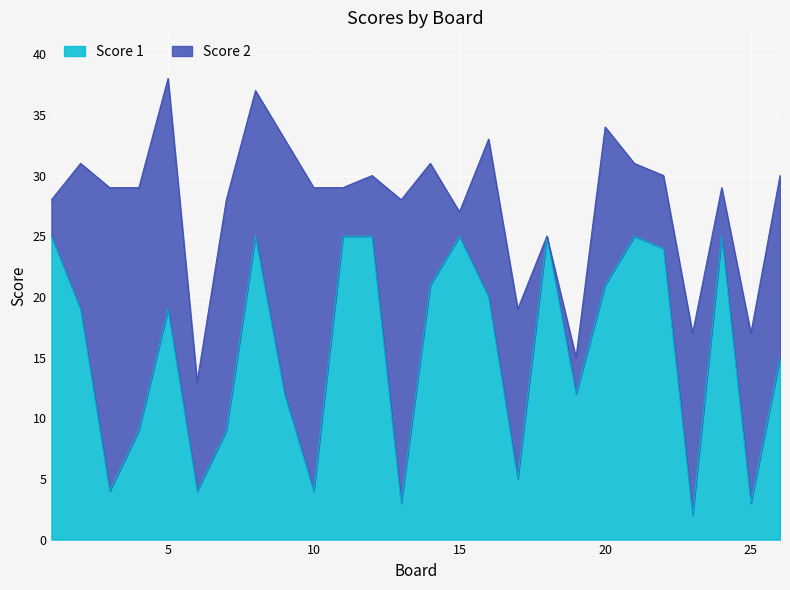

What is the difference between the maximum and minimum values?

23